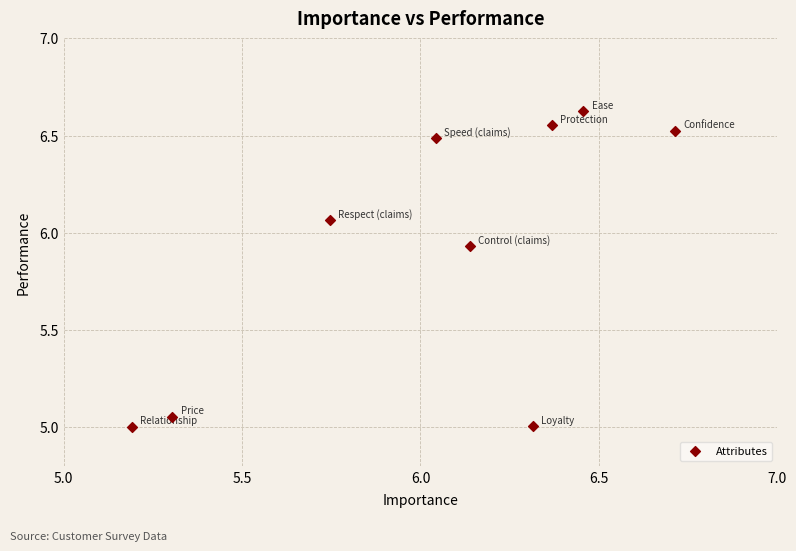

What is the average X value?

6.0